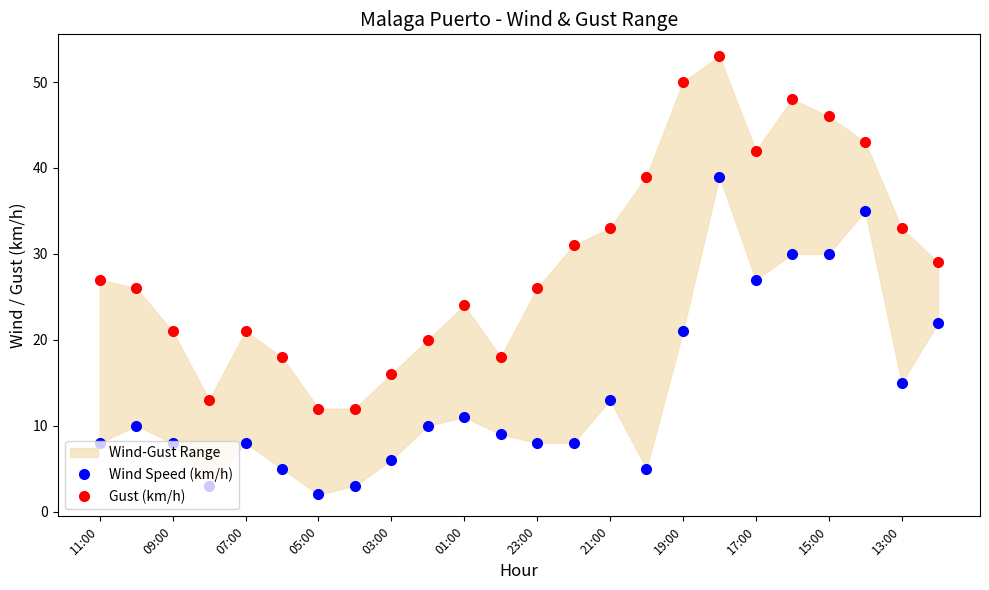

How many values in the Gust (km/h) series exceed 27?

11